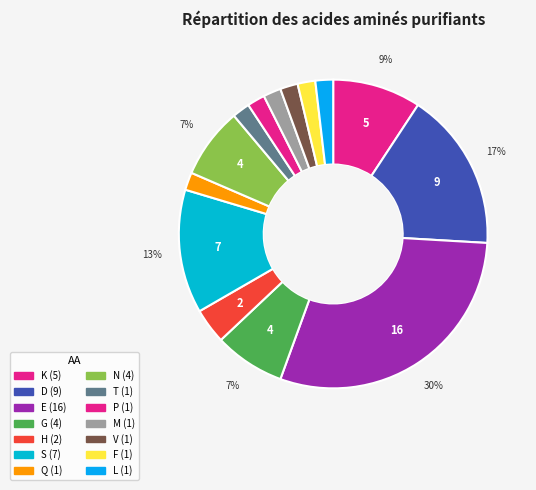

Is H the majority of the pie?

No